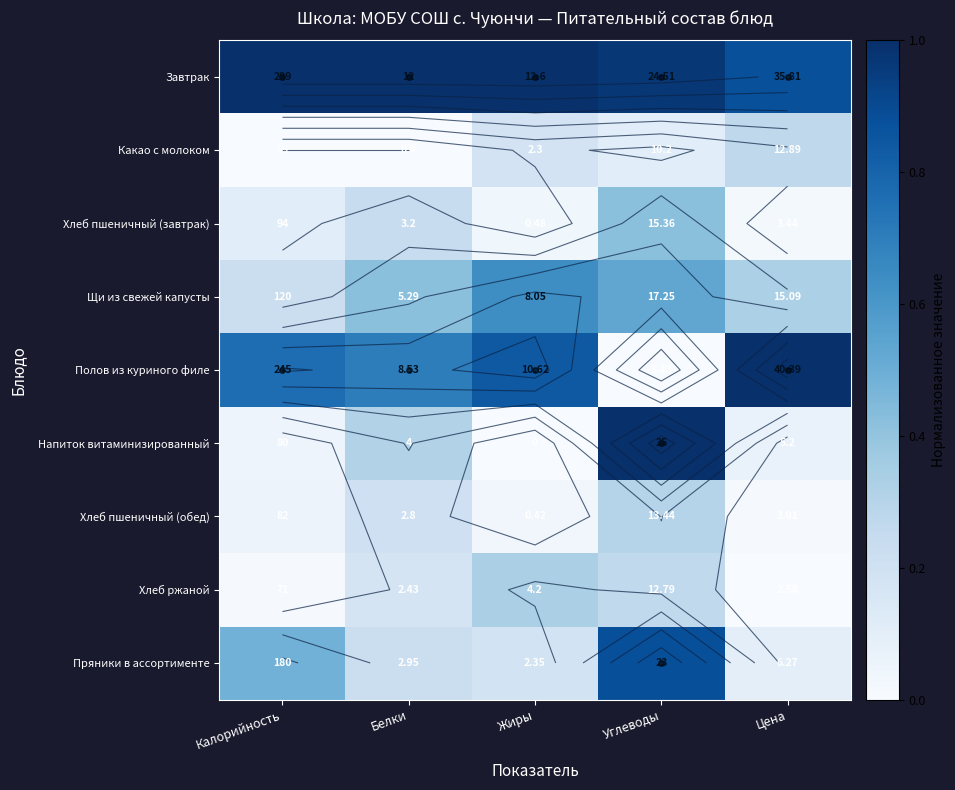

Between Углеводы and Цена, which is larger?

Углеводы